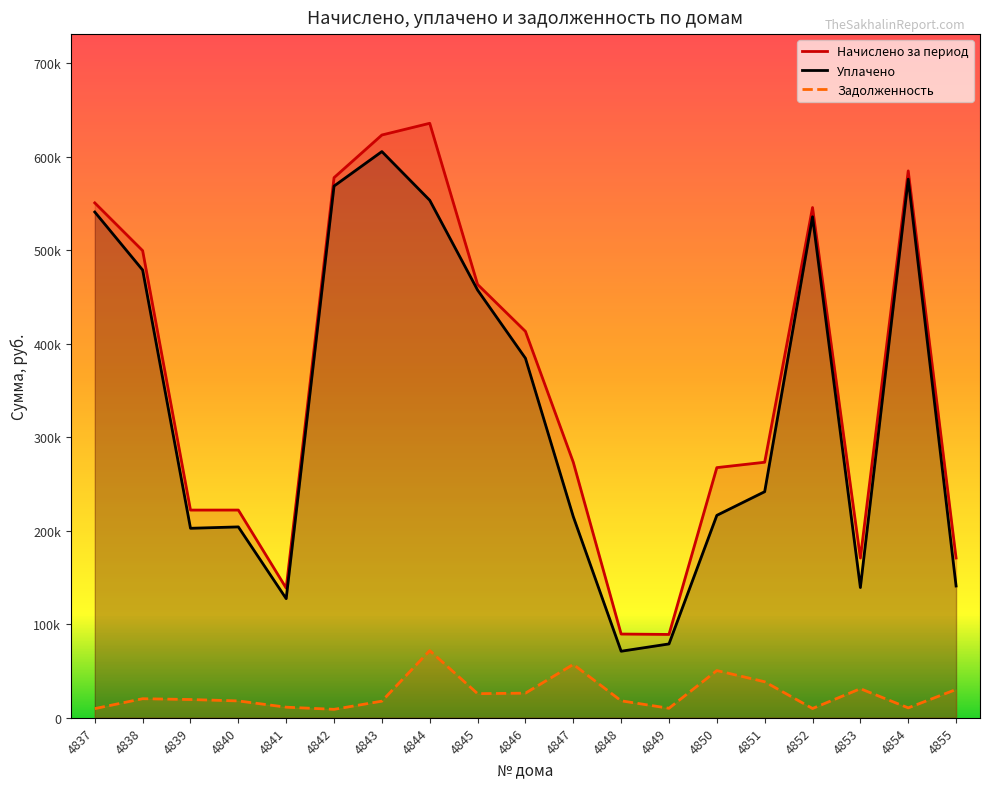

Which series has the widest spread of values?

Начислено за период